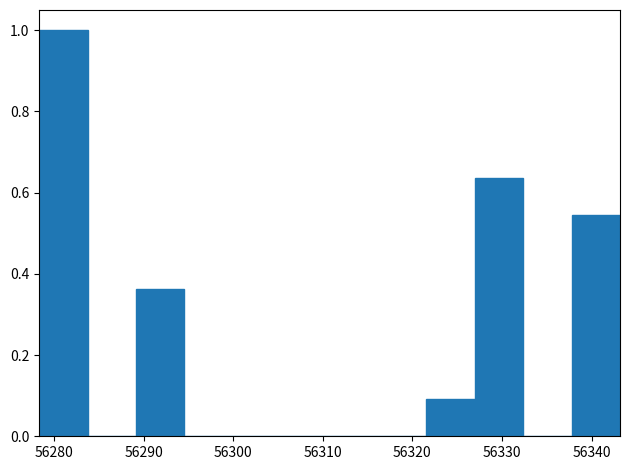

How tall is the bar that spans 56289 to 56295 on the x-axis? Neither the bar edges nor the heights are printed on the chart, so give them approximately, as read against the axes.

0.36